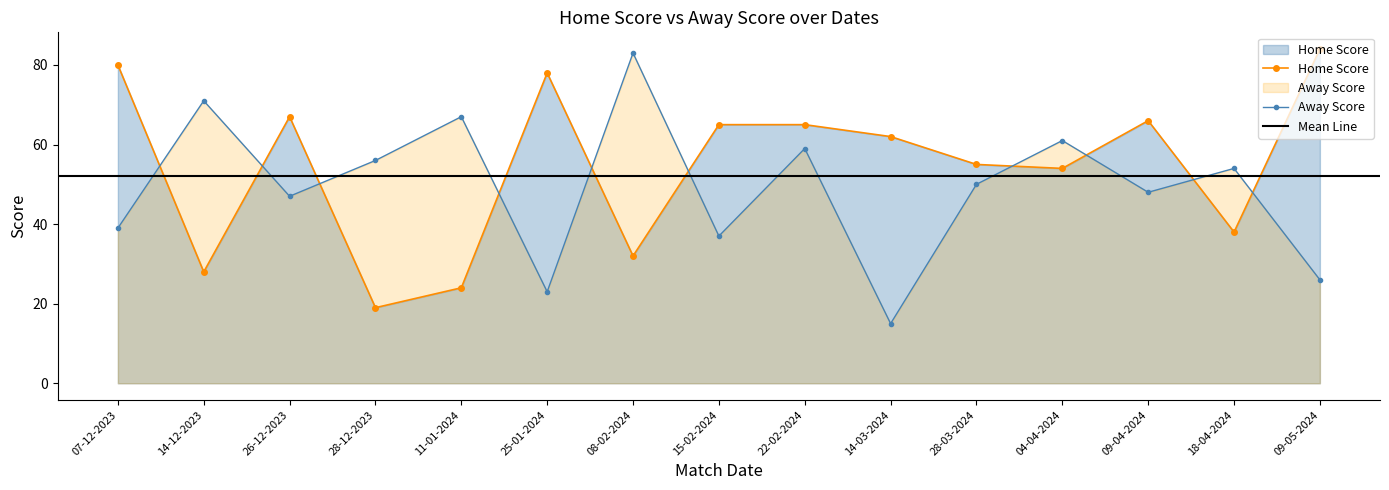

Where do Home Score and Away Score first cross each other?

07-12-2023 and 14-12-2023